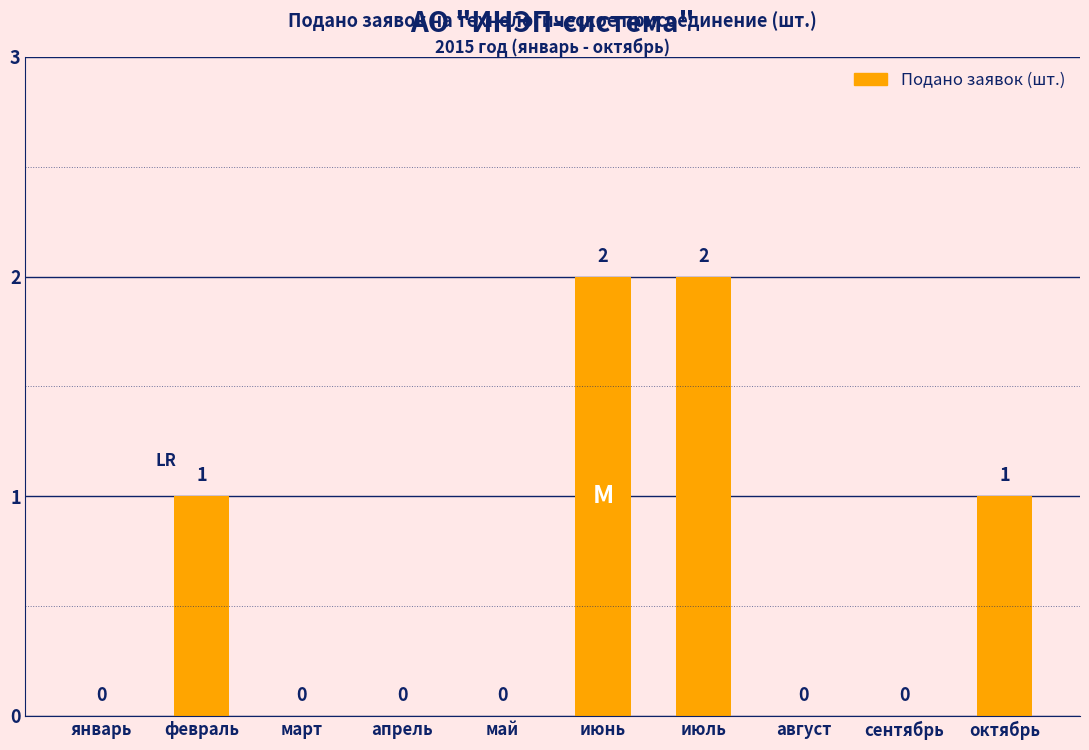

Reading left to right, list all the values displayed in this chart.

0	1	0	0	0	2	2	0	0	1